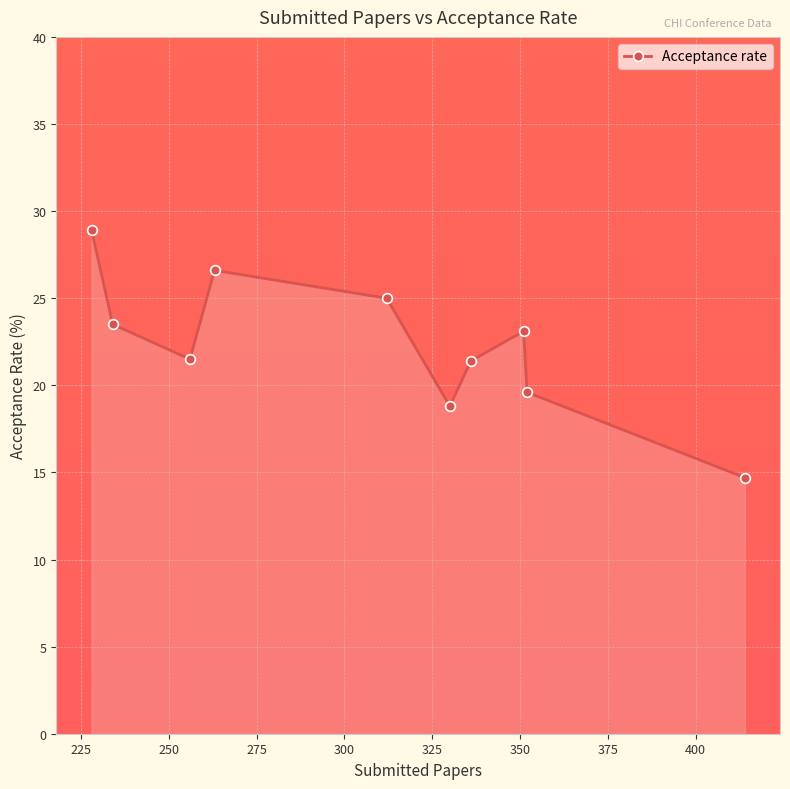

What is the value of the 3rd point from the left?

21.5